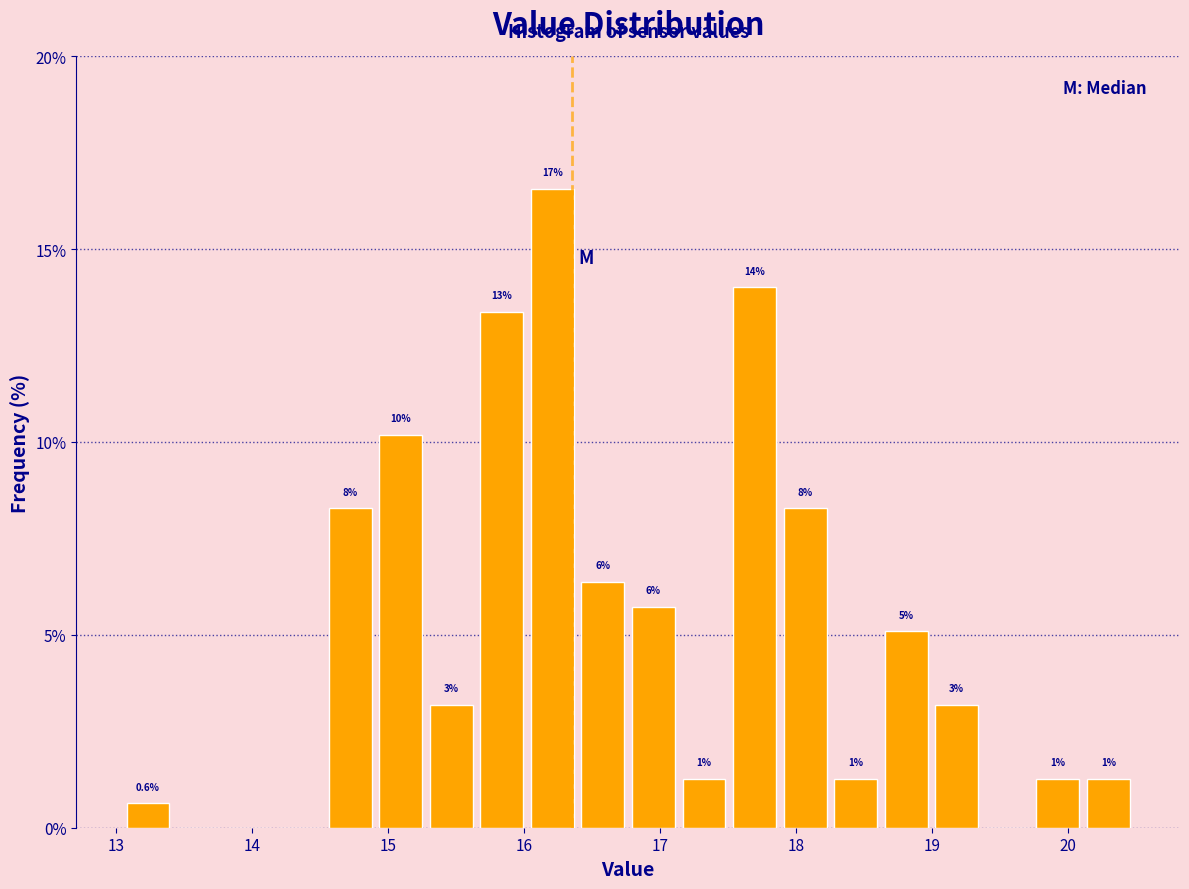

Around what value on the x-axis is the tallest bar? Give the approximate position of its centre, as read against the axis.

16.2